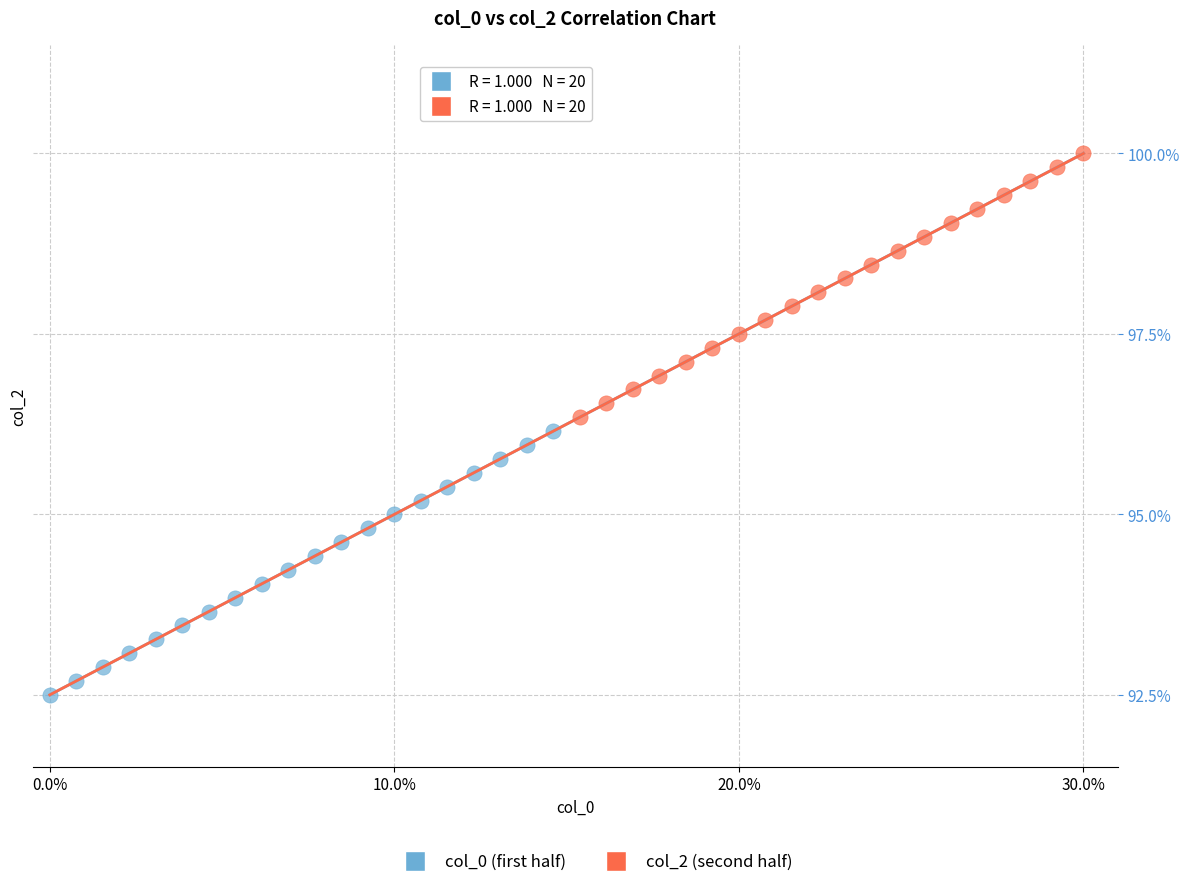

Which series reaches the maximum Y coordinate?

col_2 (second half)